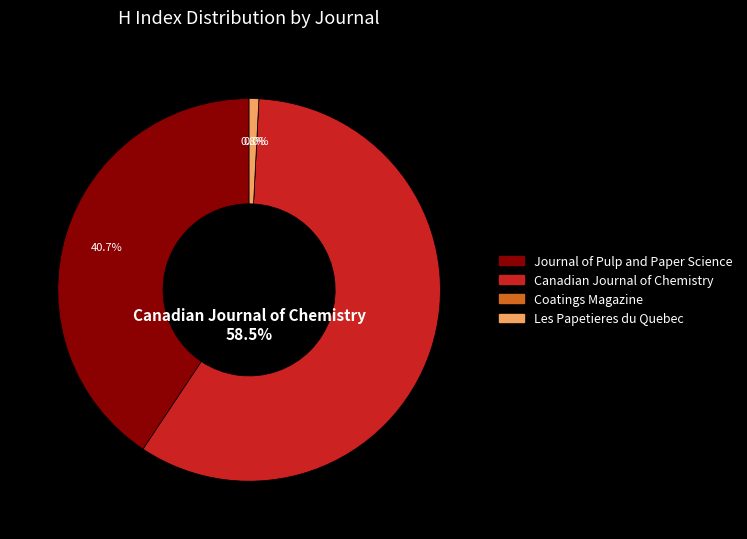

Combined, what portion of the pie is Les Papetieres du Quebec and Canadian Journal of Chemistry?

59.3%